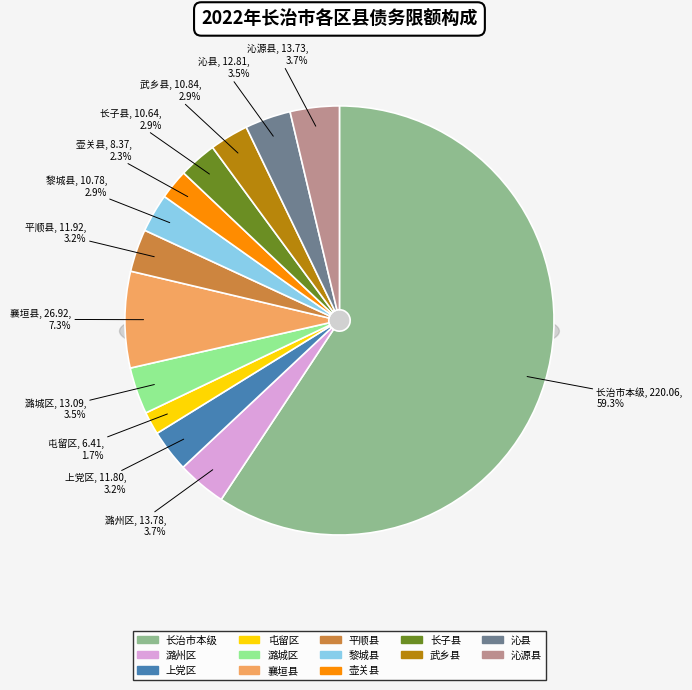

Count the number of slices in the pie.

13